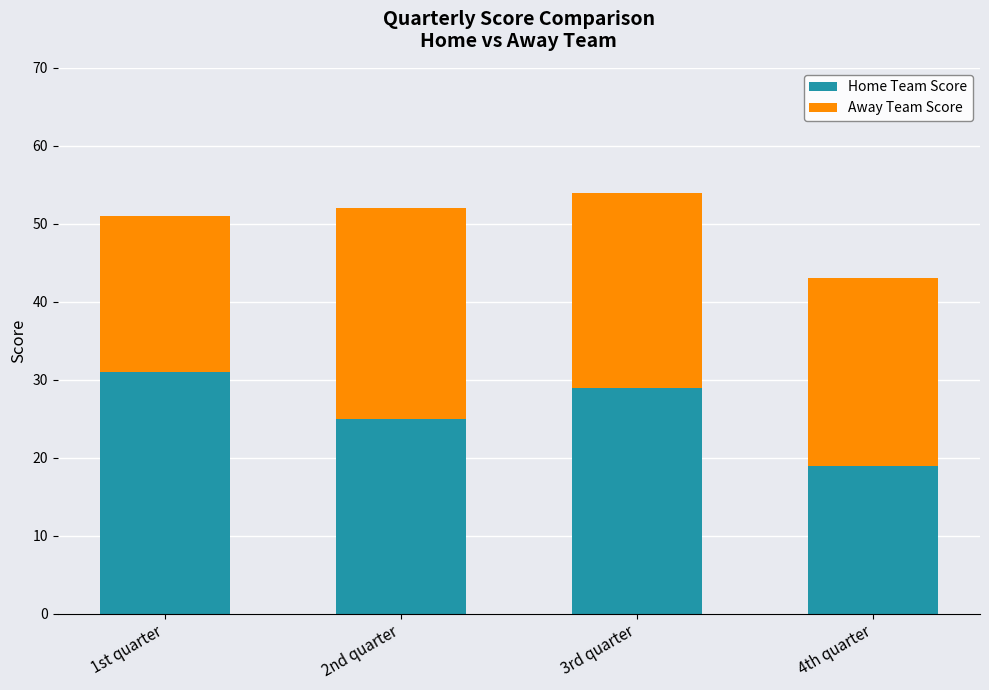

Reading left to right, what are the values for Home Team Score?

31	25	29	19